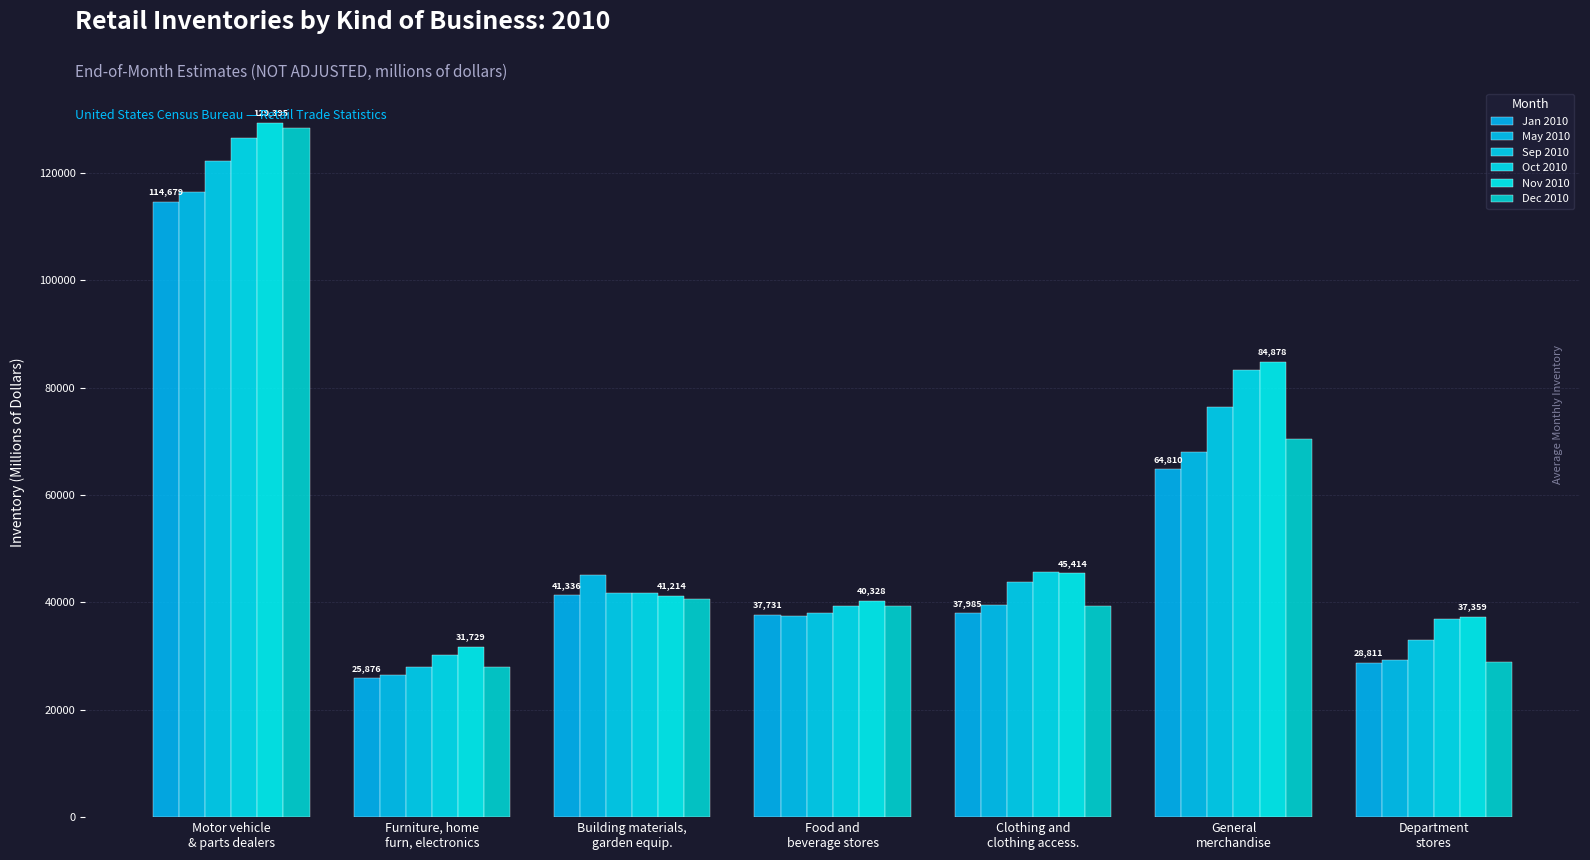

At which category is the sum across all series the highest?

Motor vehicle
& parts dealers